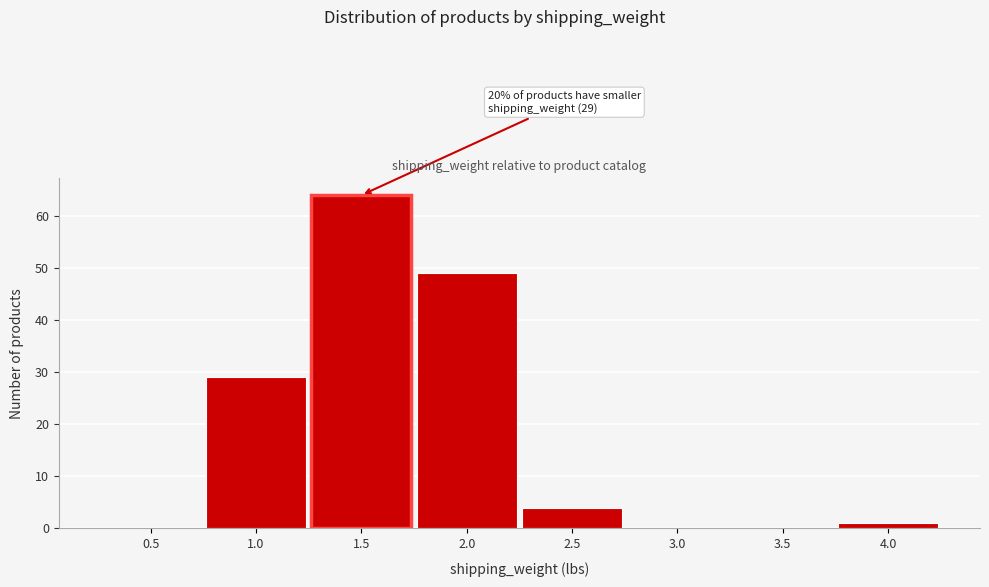

Reading right to left, what are all the values shown in this chart?

4.0=1	3.5=0	3.0=0	2.5=4	2.0=49	1.5=64	1.0=29	0.5=0